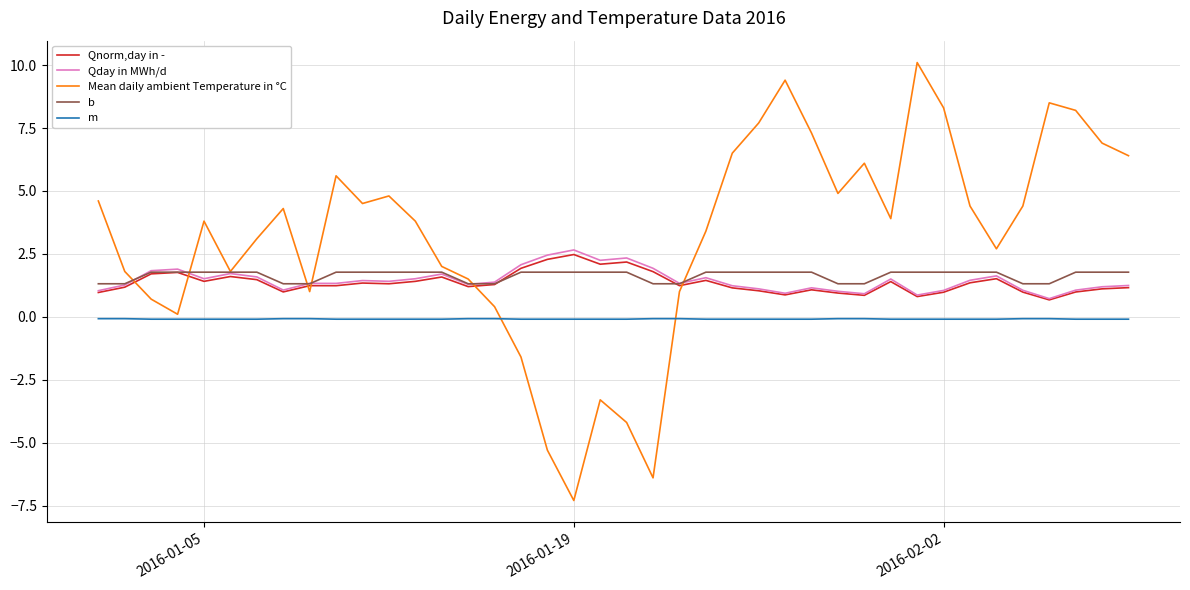

True or false: Qday in MWh/d and m cross at least once.

False